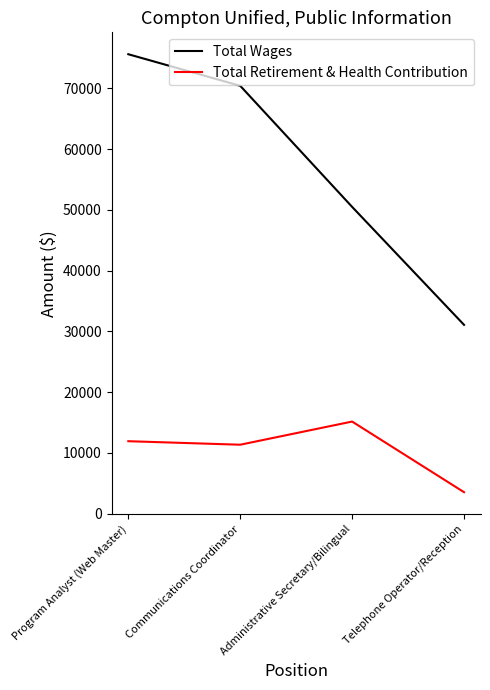

The Total Retirement & Health Contribution series shows 15172 at Administrative Secretary/Bilingual. True or false?

True